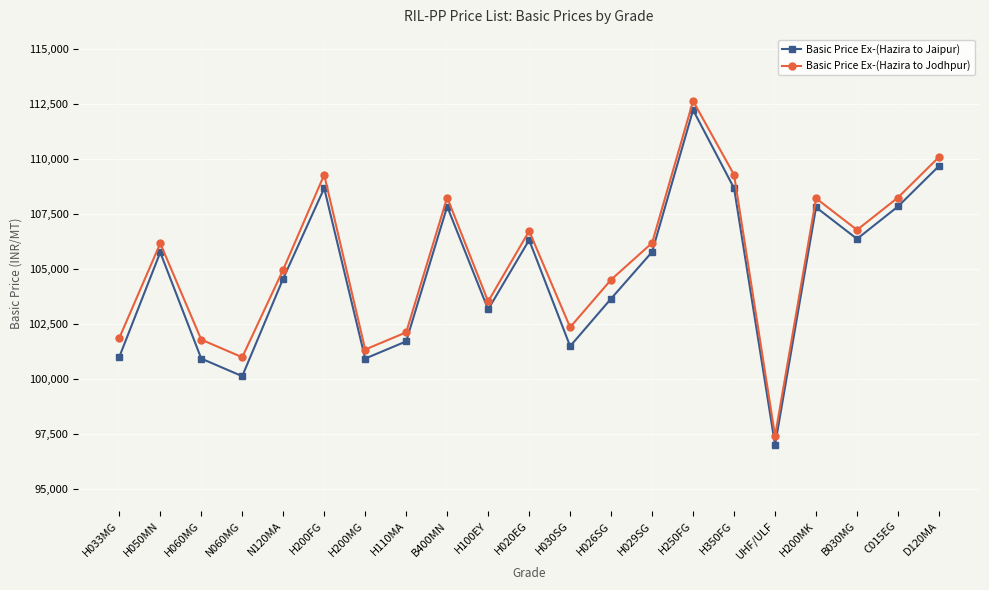

Read the Basic Price Ex-(Hazira to Jodhpur) value at B030MG.

106774